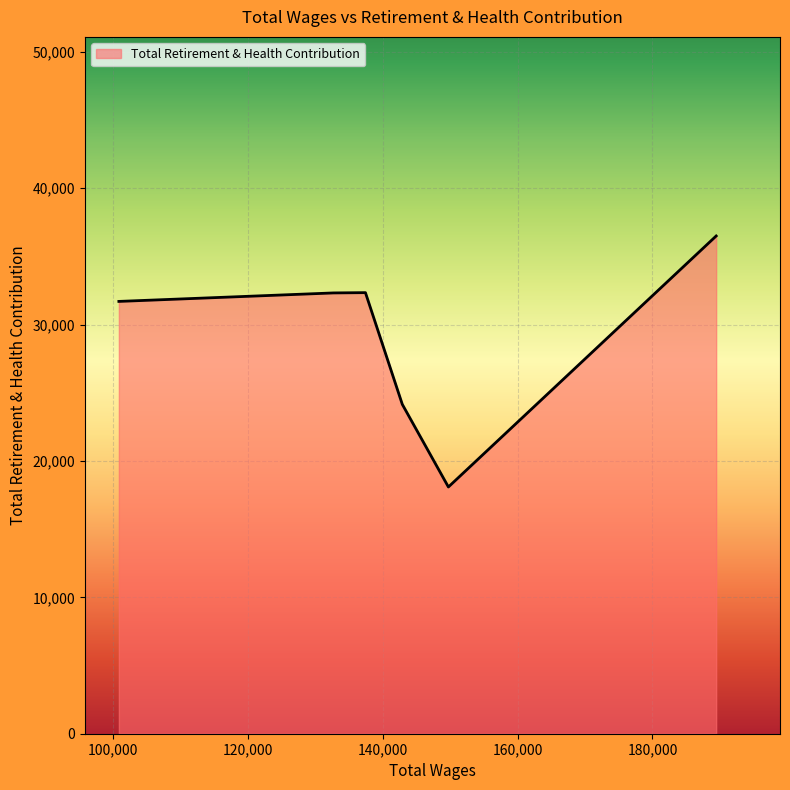

What is the difference between the second highest and second lowest values?

8192